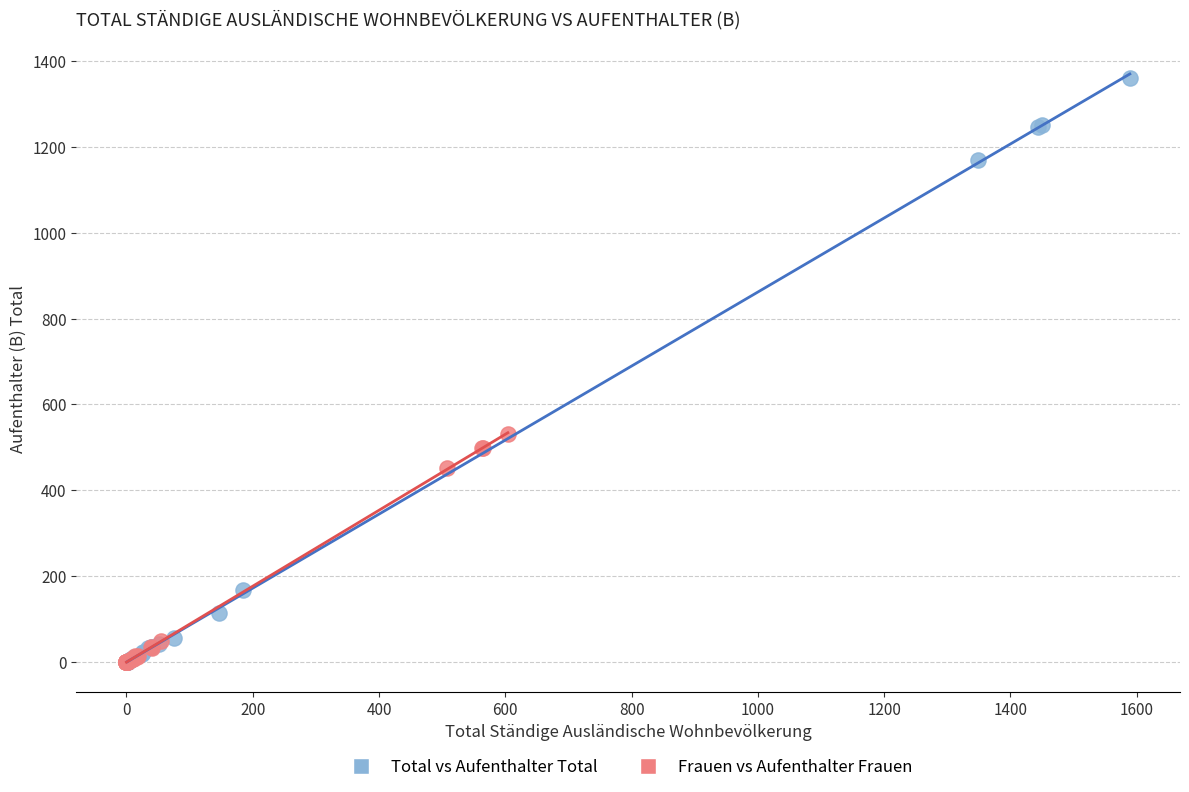

Which series has the largest Y range (max minus min)?

Total vs Aufenthalter Total